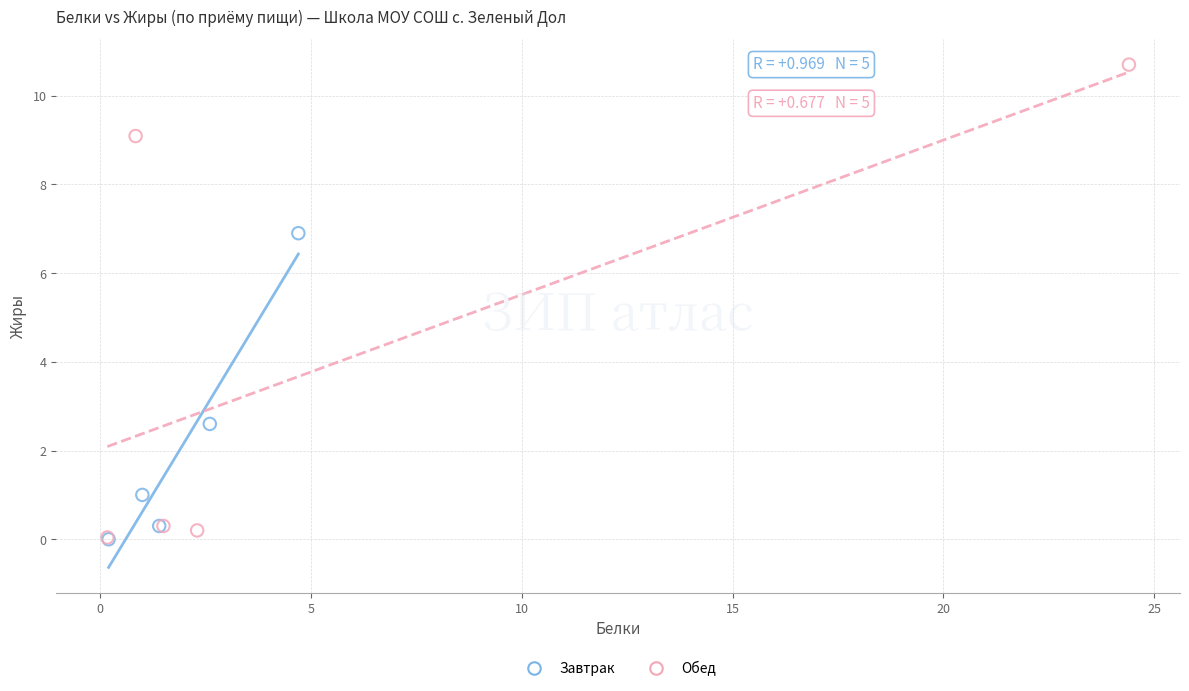

Which series has the widest spread of Y values?

Обед